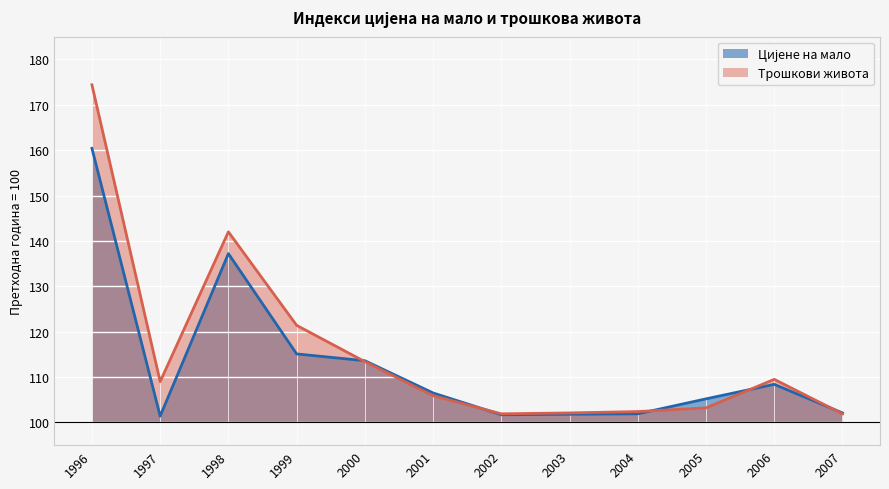

What is the value of the Цијене на мало point at the 5th from the left?

113.6